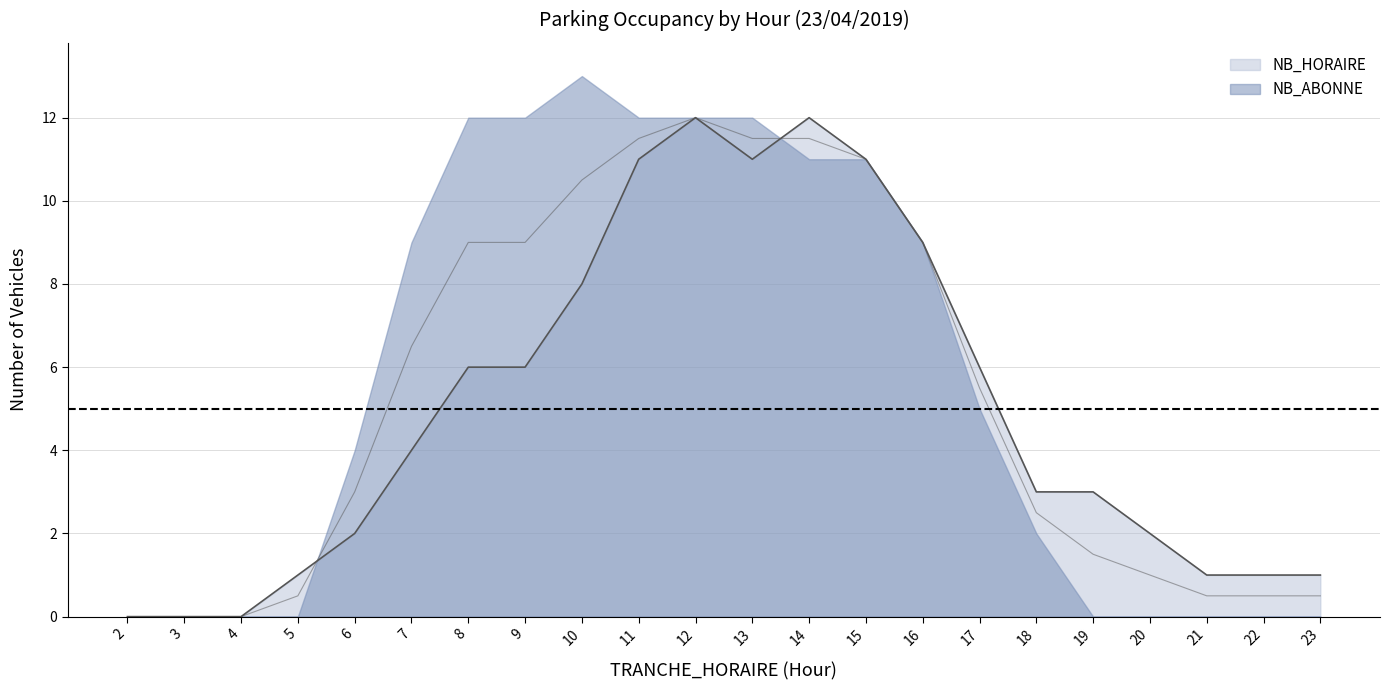

List the labels in order of value, smallest first.

2, 3, 4, 5, 21, 22, 23, 6, 20, 18, 19, 7, 8, 9, 17, 10, 16, 11, 13, 15, 12, 14